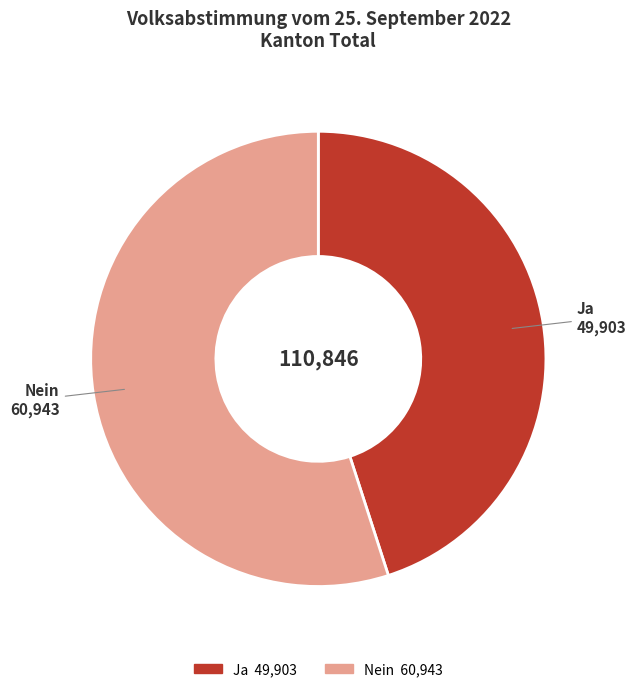

Between Nein and Ja, which is larger?

Nein